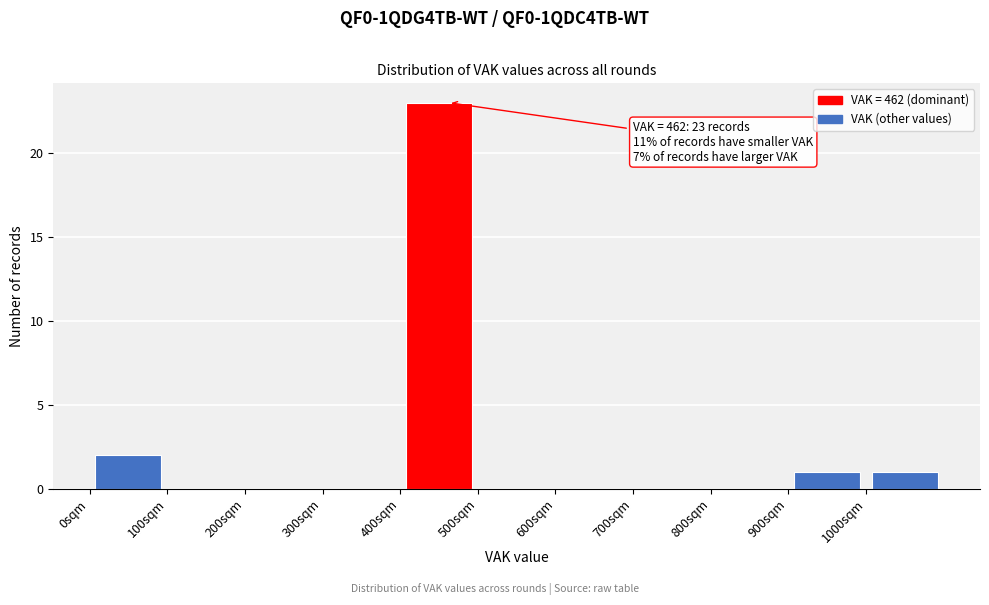

Which range on the x-axis has the tallest bar?

400 to 500